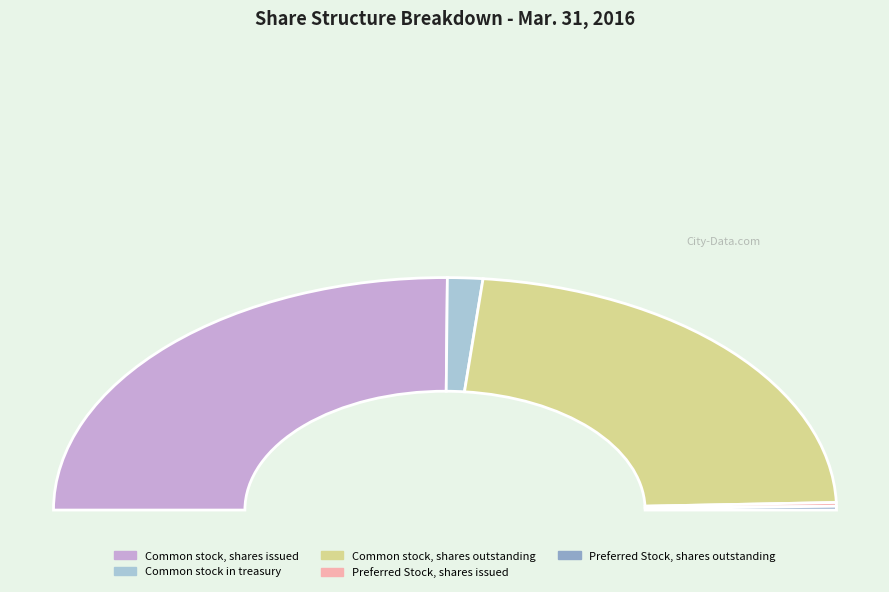

The Preferred Stock, shares issued slice represents 1% of the pie. True or false?

True